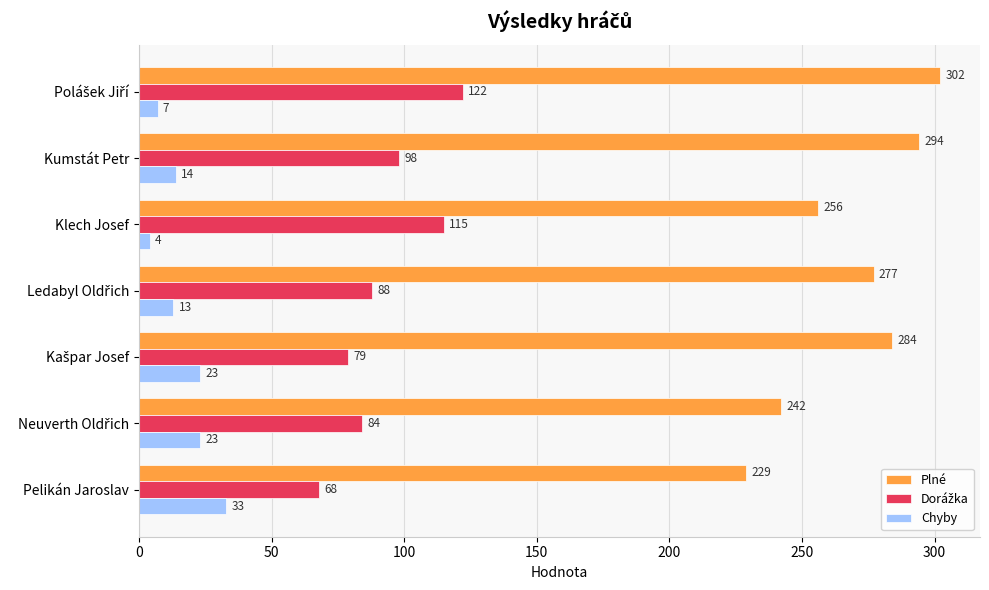

What is the spread (max minus min) of values at Pelikán Jaroslav?

196